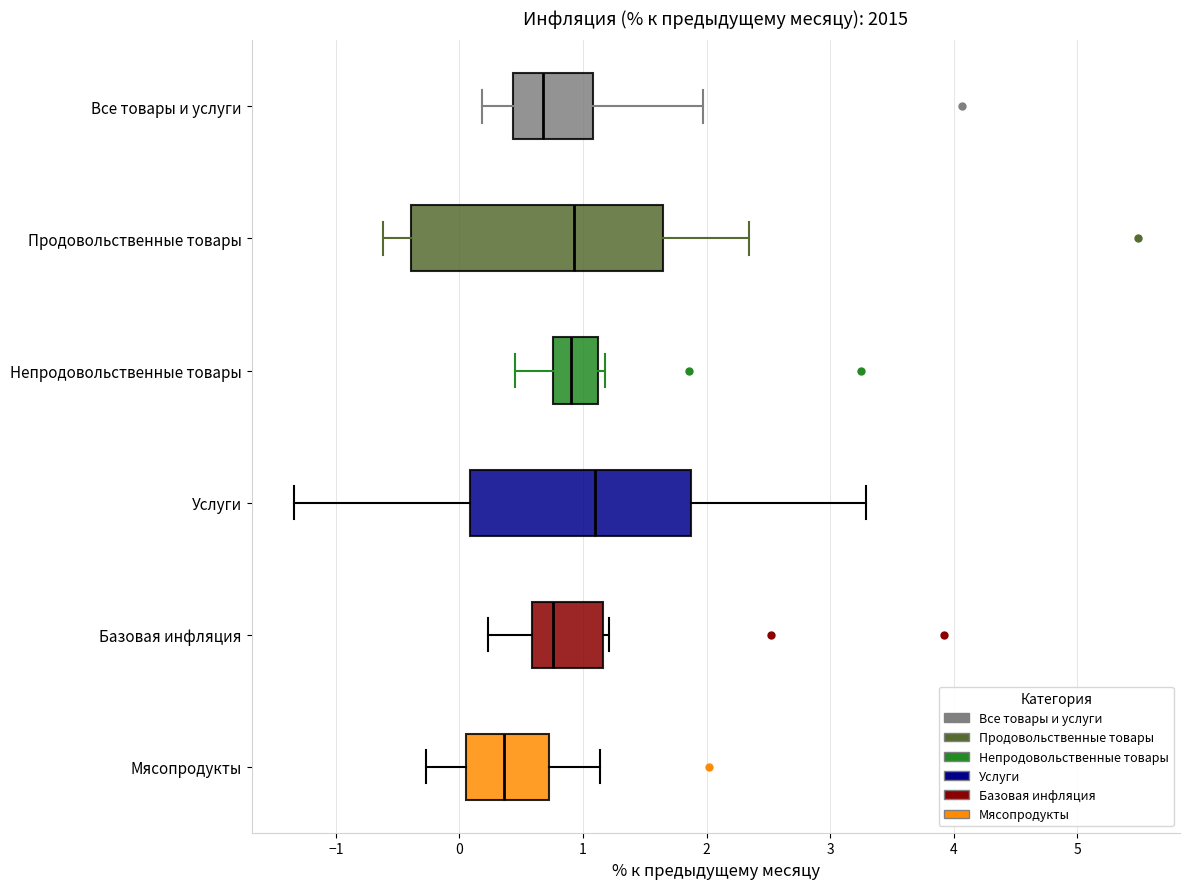

Which box is the widest, from its left edge to its right edge?

Продовольственные товары